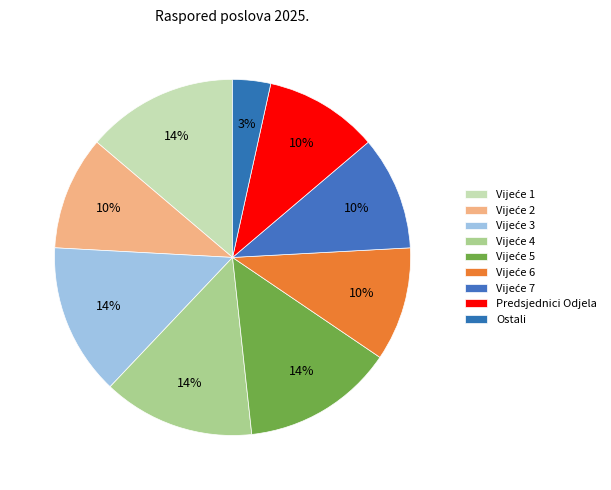

How many slices are in this pie chart?

9